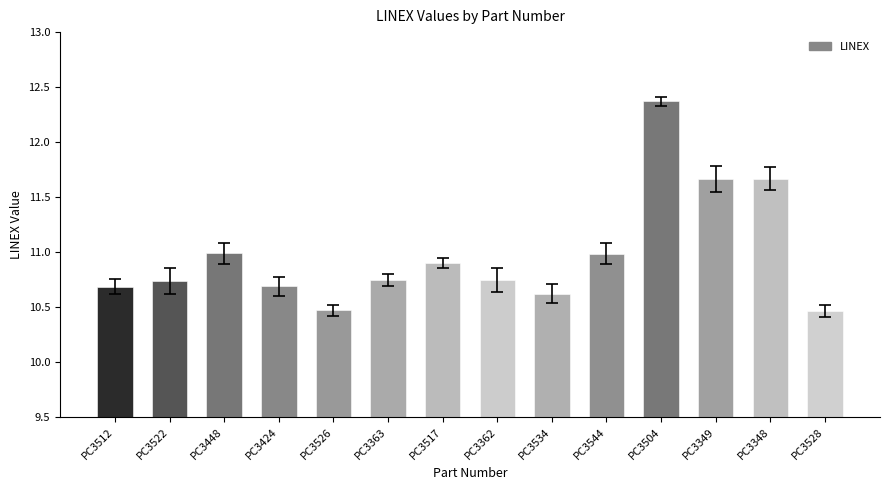

What is the maximum value shown in the chart?

12.4